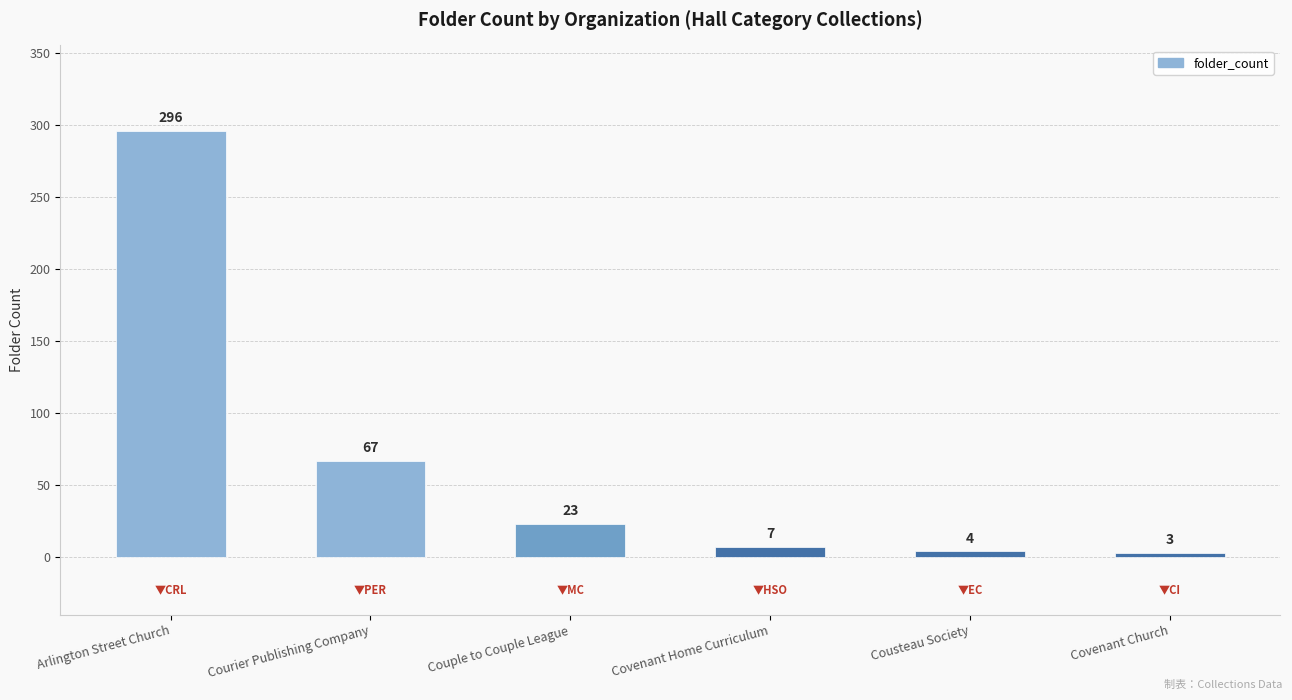

List the labels in order of value, smallest first.

Covenant Church, Cousteau Society, Covenant Home Curriculum, Couple to Couple League, Courier Publishing Company, Arlington Street Church